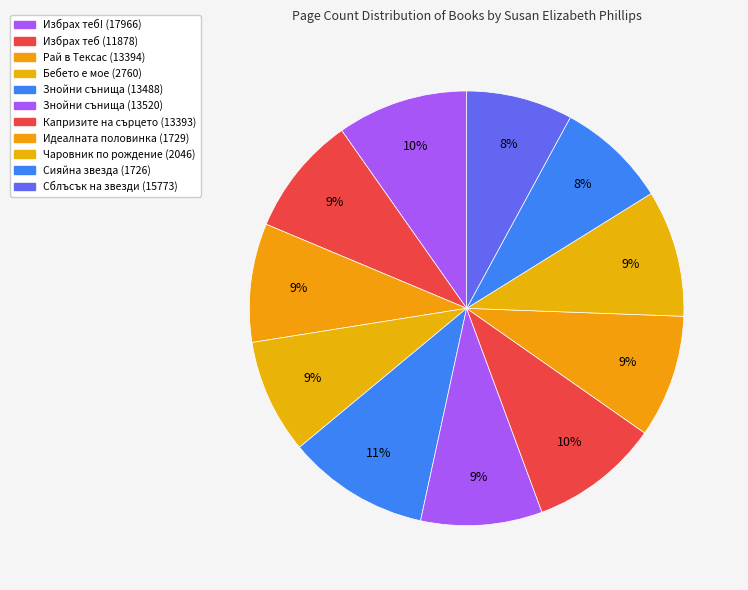

To the nearest percent, what is the combined percentage of Сияйна звезда (1726) and Сблъсък на звезди (15773)?

16%